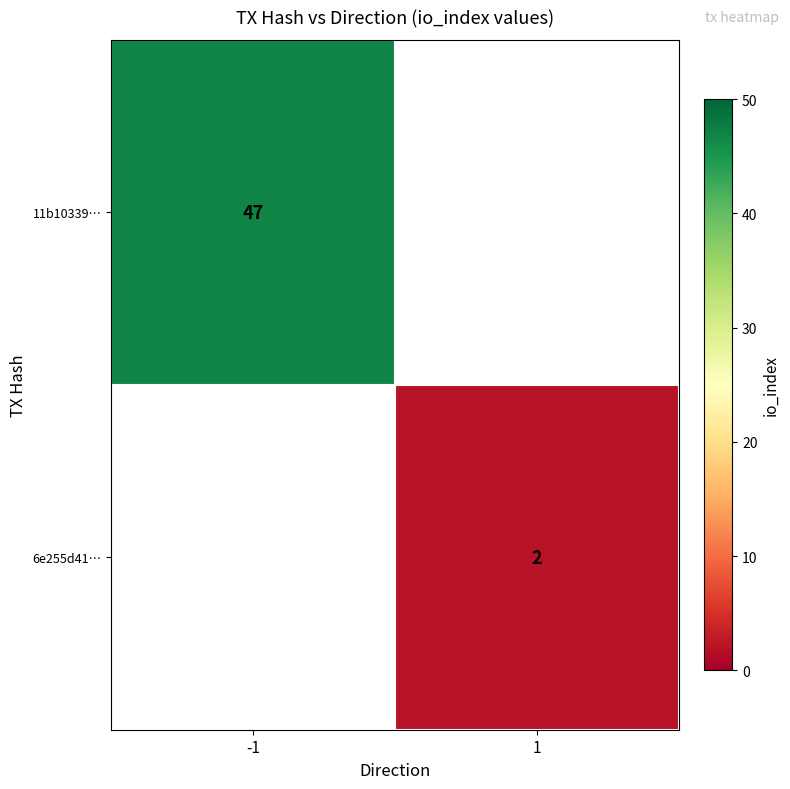

The value of 6e255d41… at 1 is 2. True or false?

True